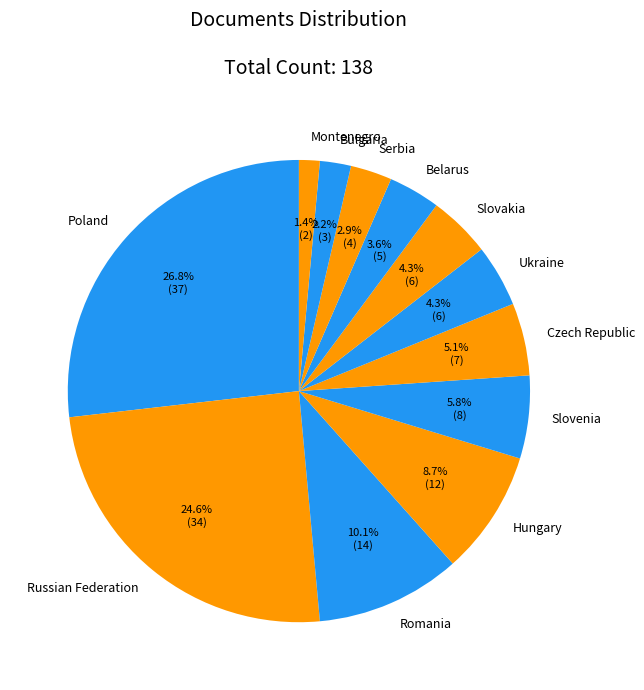

How much of the chart is everything except Hungary?

91.3%